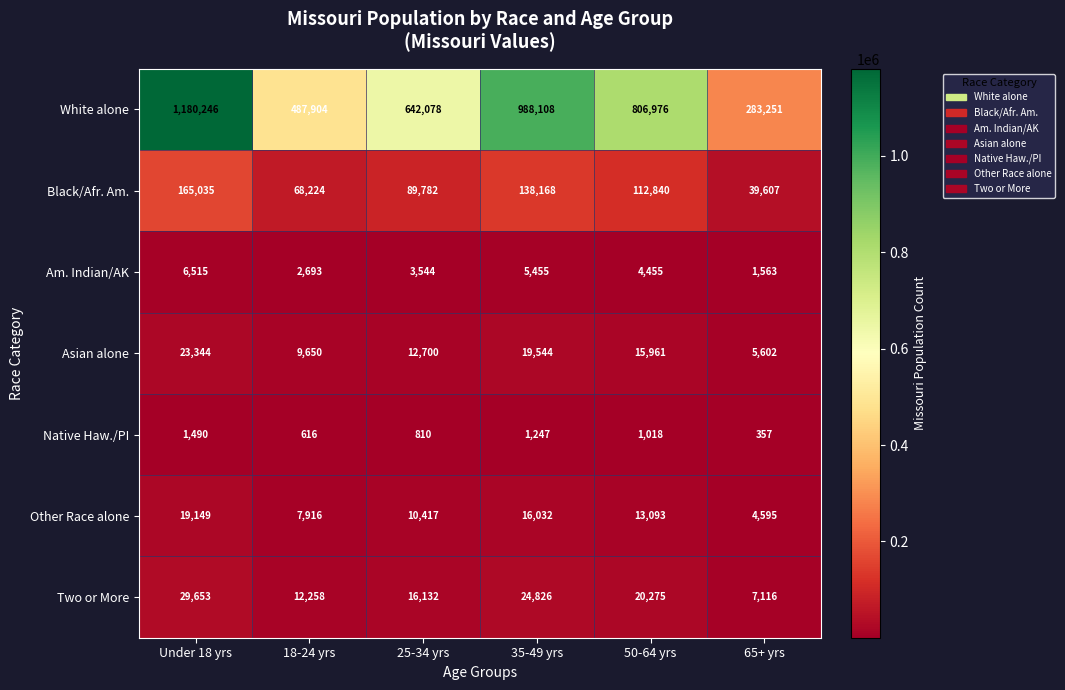

Rank the categories by Asian alone value from highest to lowest.

Under 18 yrs, 35-49 yrs, 50-64 yrs, 25-34 yrs, 18-24 yrs, 65+ yrs